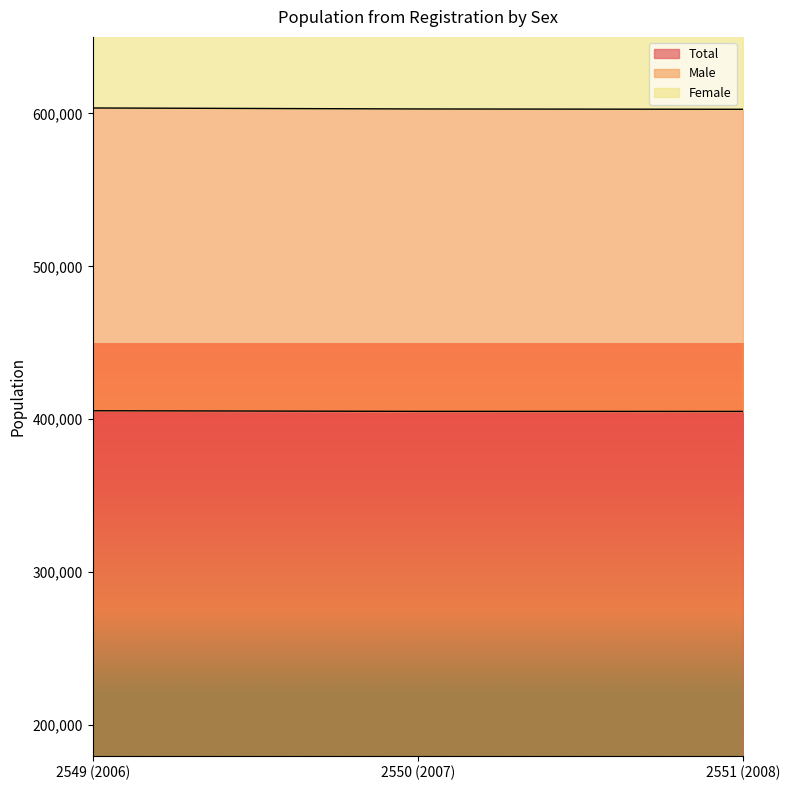

List the series in order of their peak value, highest first.

Total, Female, Male